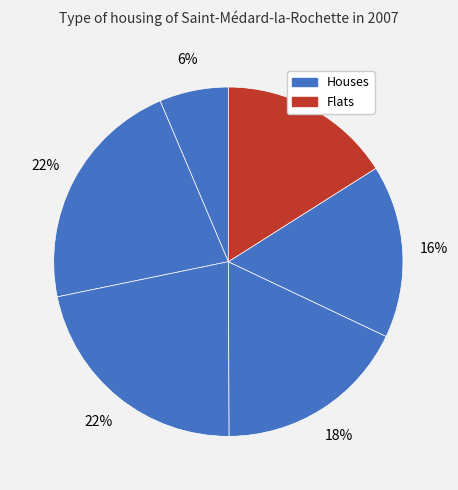

Count the number of slices in the pie.

6